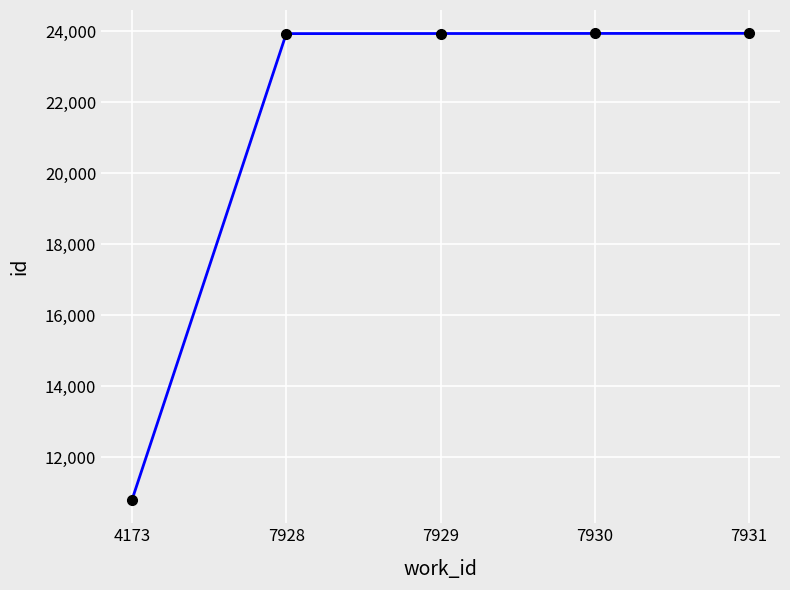

What is the ratio of the value at 7931 to the value at 7929?

1.0